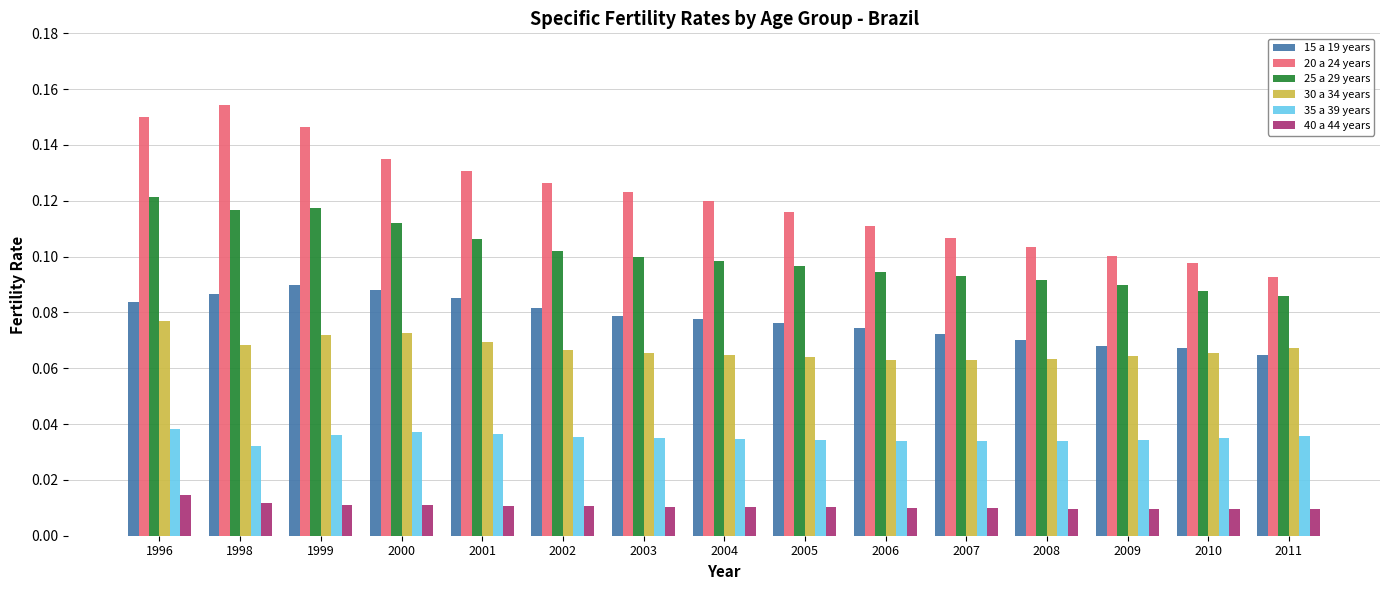

Count the number of categories in the chart.

15